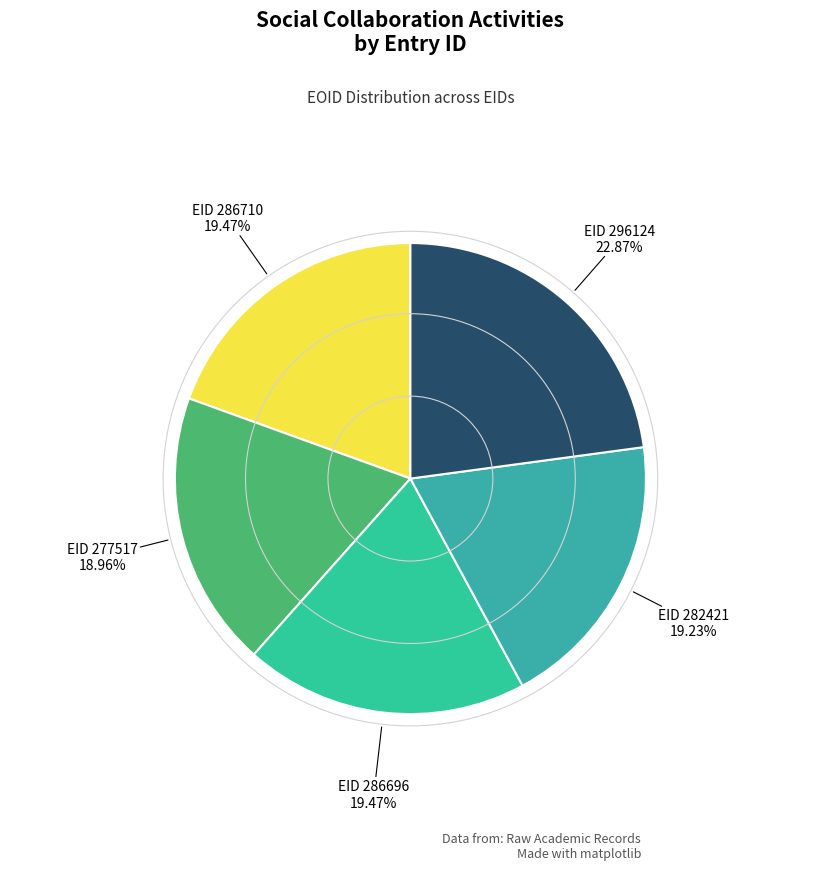

Which slice is the smallest?

277517